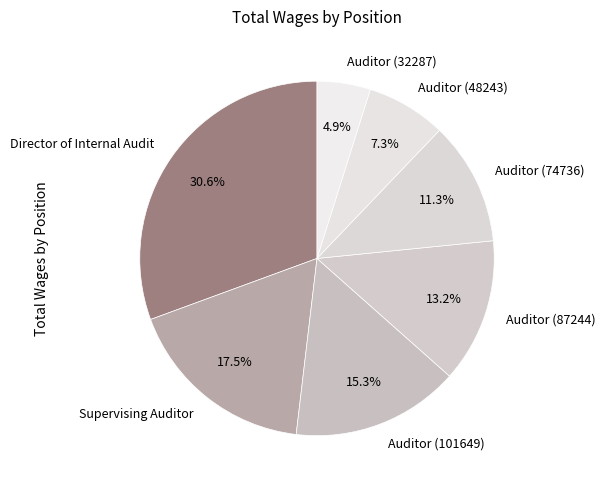

How many slices are in this pie chart?

7